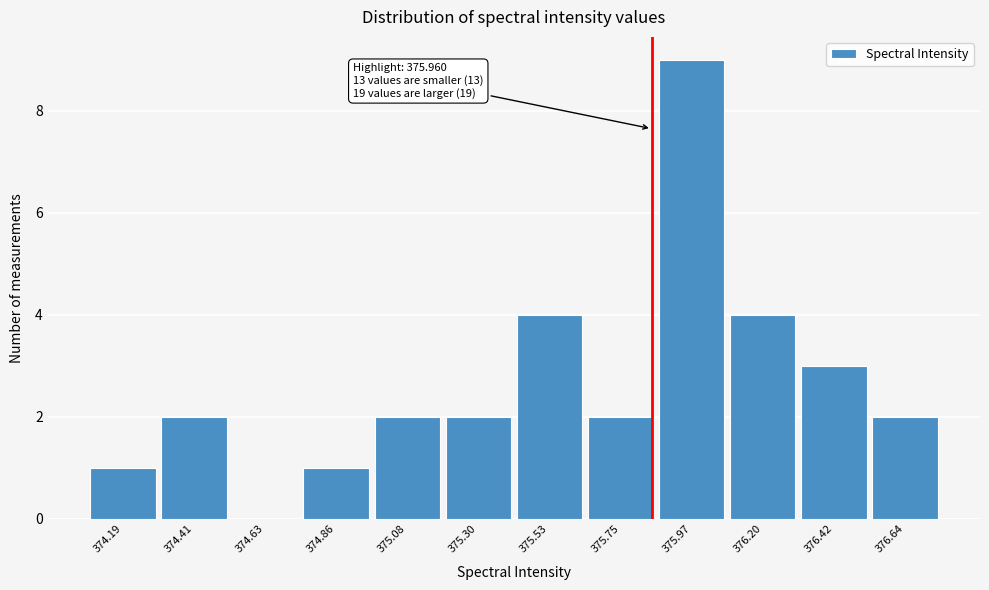

Reading right to left, extract all data points from this chart.

376.64=2	376.42=3	376.20=4	375.97=9	375.75=2	375.53=4	375.30=2	375.08=2	374.86=1	374.63=0	374.41=2	374.19=1